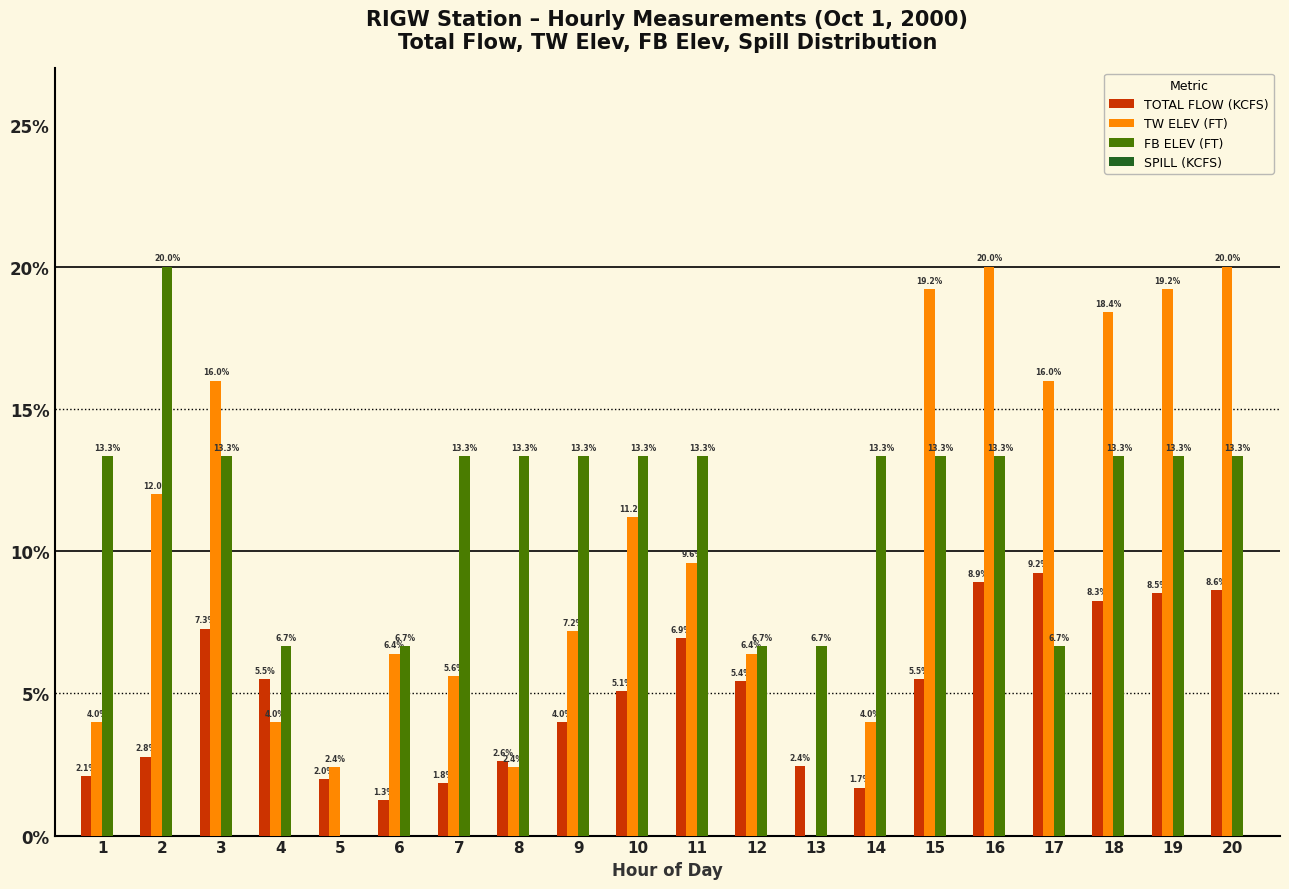

What is the maximum value shown in the chart?

20.0